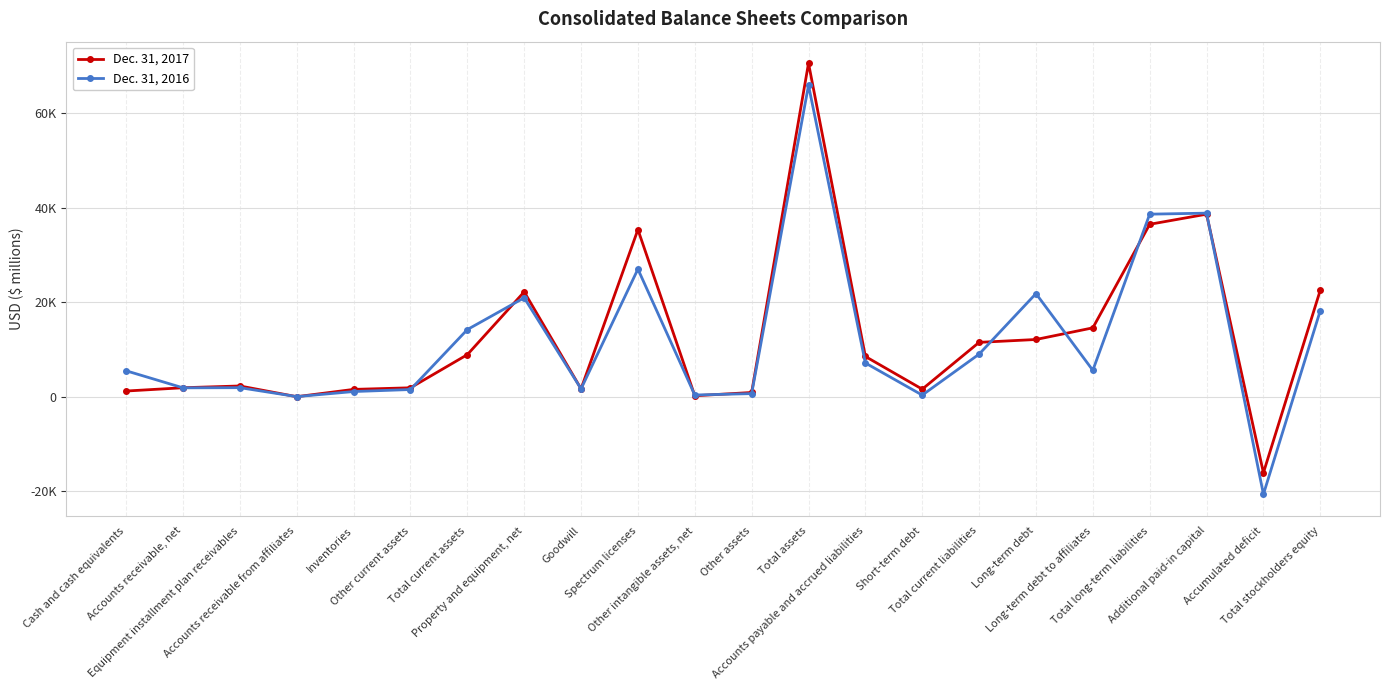

What is the average value of the Dec. 31, 2017 series?

12670